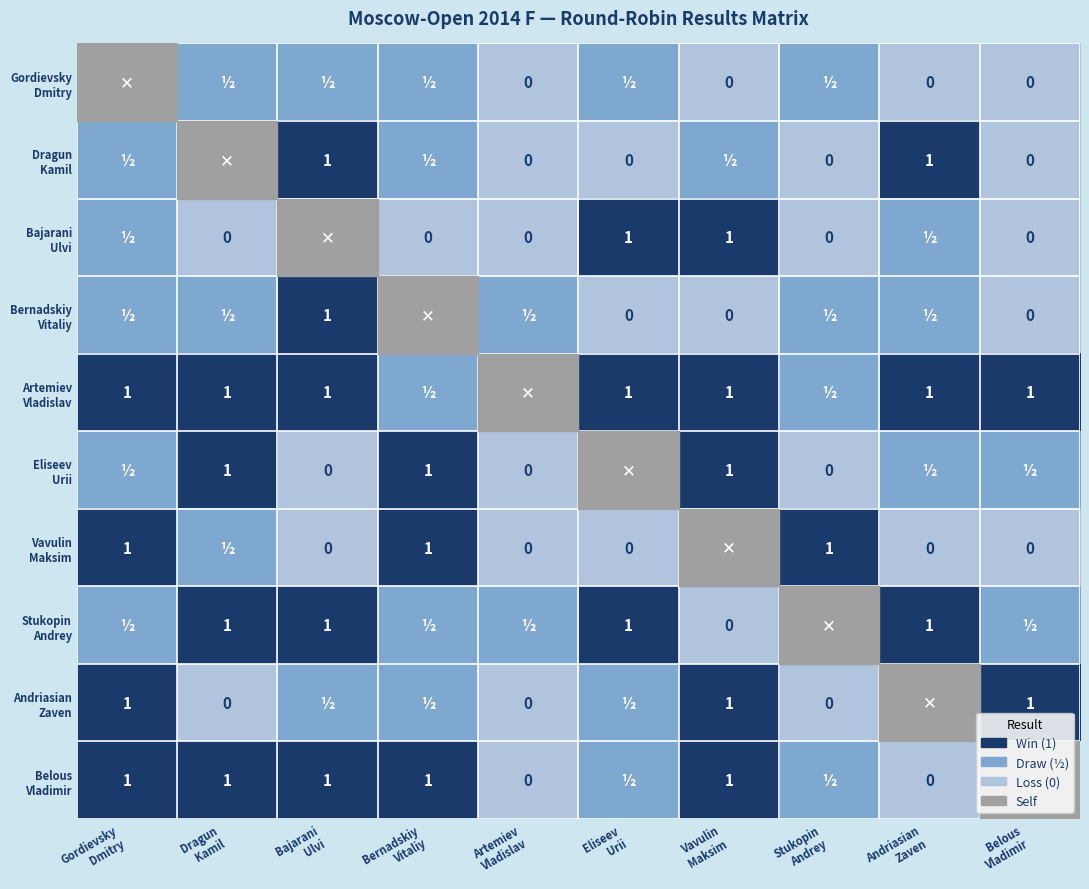

Where is Eliseev Urii nearest to the value 0?

Bajarani Ulvi